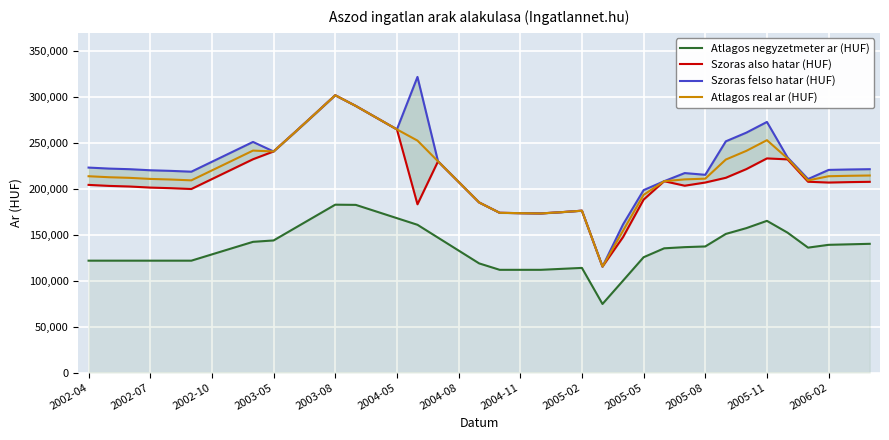

The value of Atlagos real ar (HUF) at 2005-08 is 311591. True or false?

False